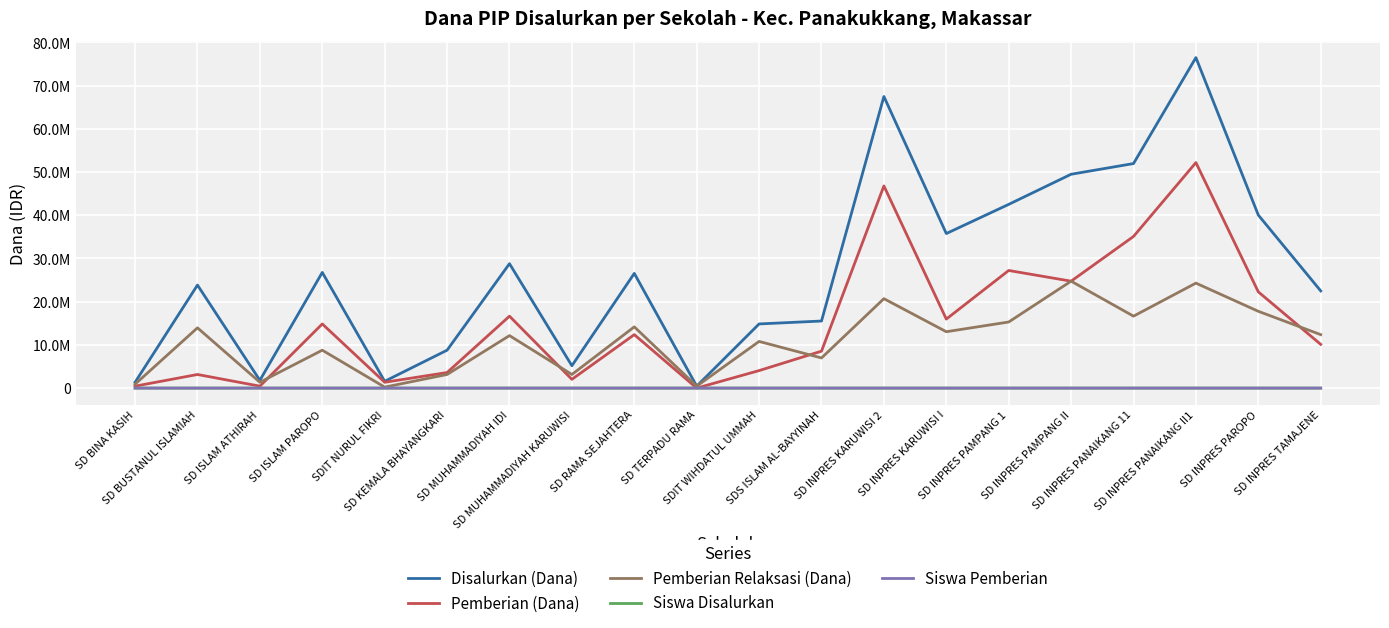

What is the label of the 3rd point from the left?

SD ISLAM ATHIRAH